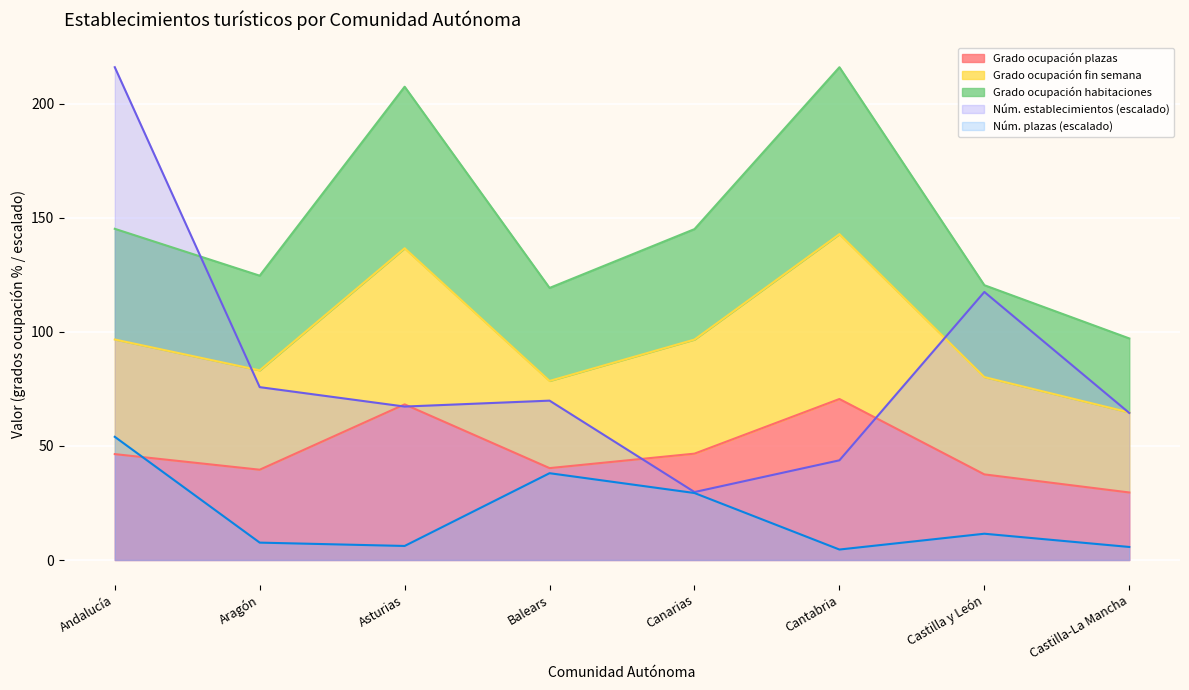

How many interior local peaks does the Grado ocupación habitaciones series have?

2